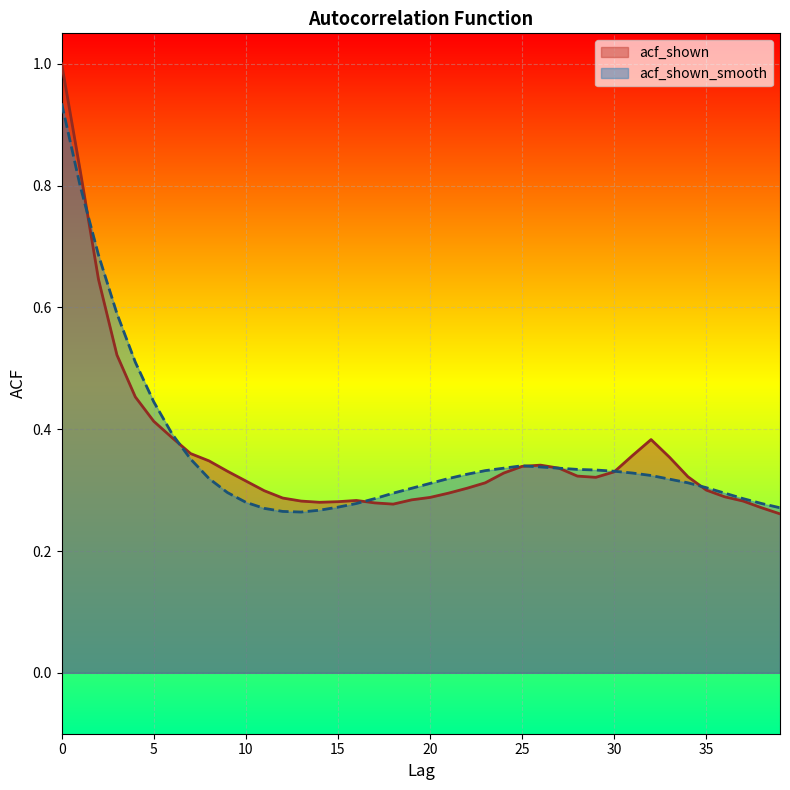

List the series in order of their peak value, lowest first.

acf_shown_smooth, acf_shown